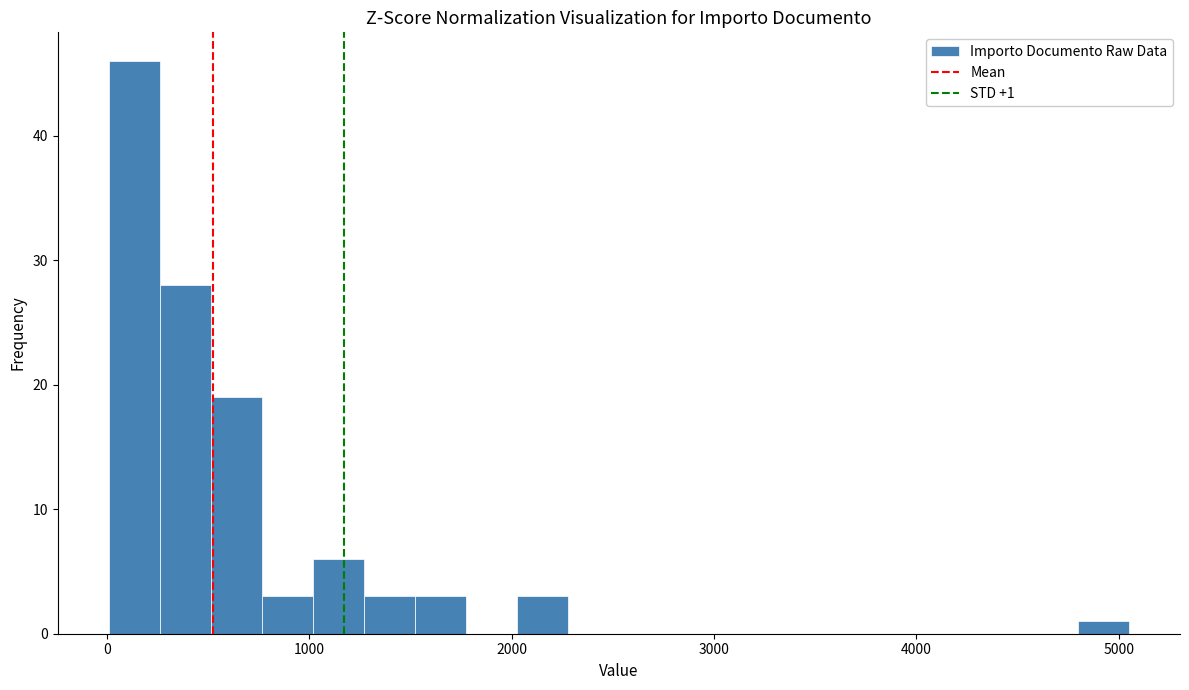

Read against the x-axis, roughly where is the centre of the tallest bar?

100